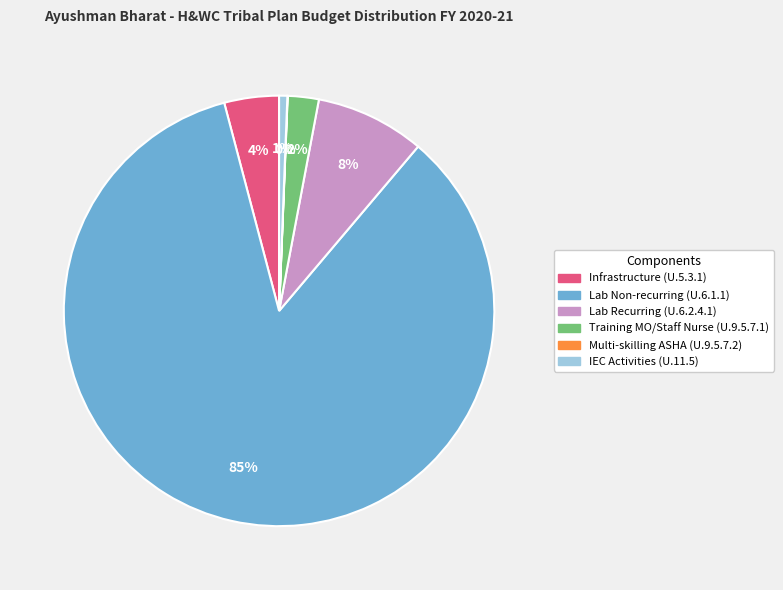

To the nearest percent, what portion does Infrastructure (U.5.3.1) represent?

4%